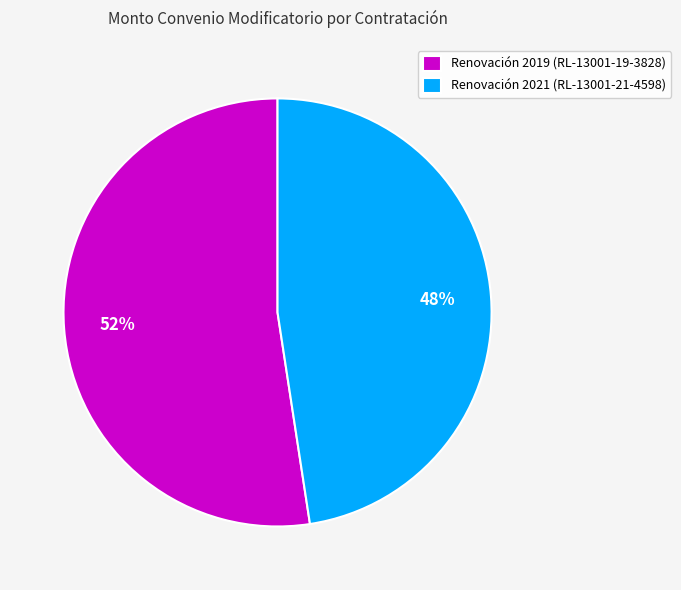

True or false: Renovación 2019 (RL-13001-19-3828) accounts for 52% of the total.

True